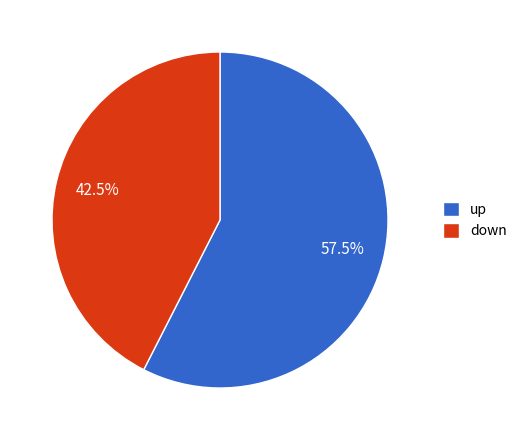

Which category has the biggest portion of the pie?

up